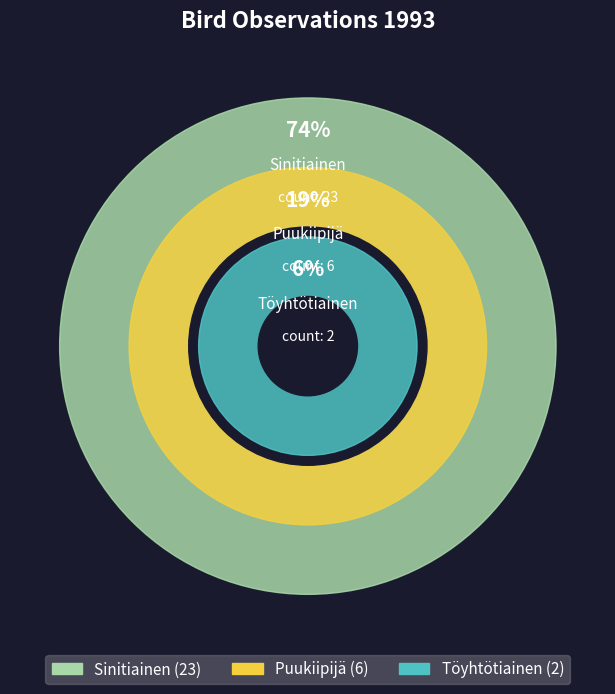

Is the sum of Töyhtötiainen and Puukiipijä greater than half?

No